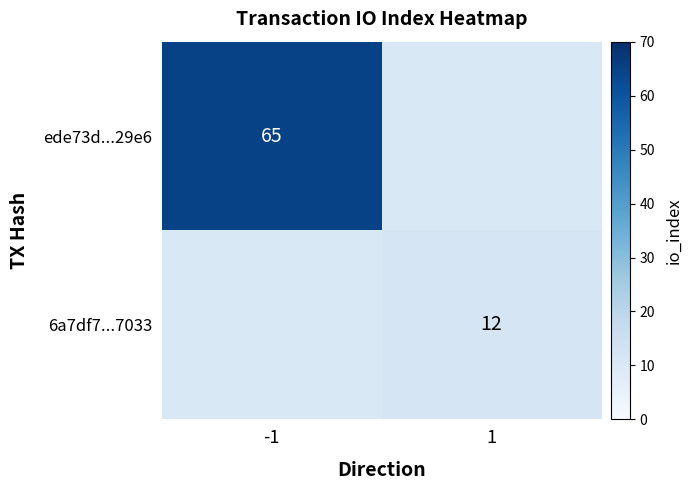

True or false: 6a7df7...7033 has a value of 12 at 1.

True